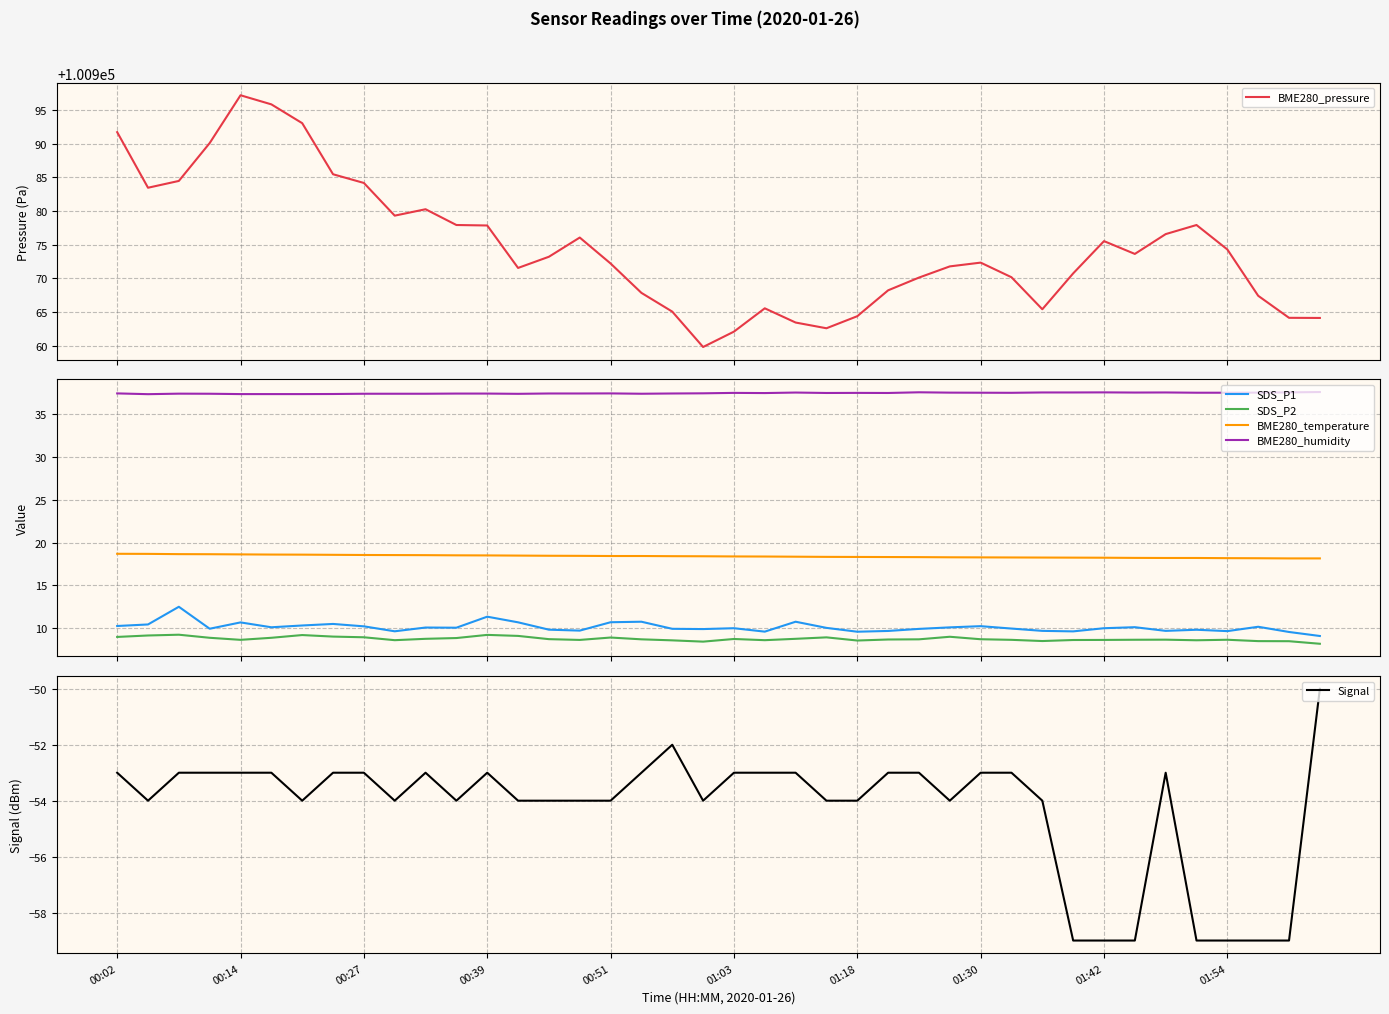

True or false: BME280_humidity and BME280_temperature intersect in this chart.

False